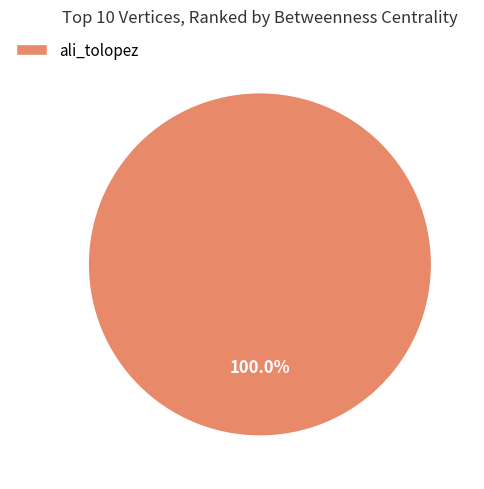

Rank the categories by value from highest to lowest.

ali_tolopez